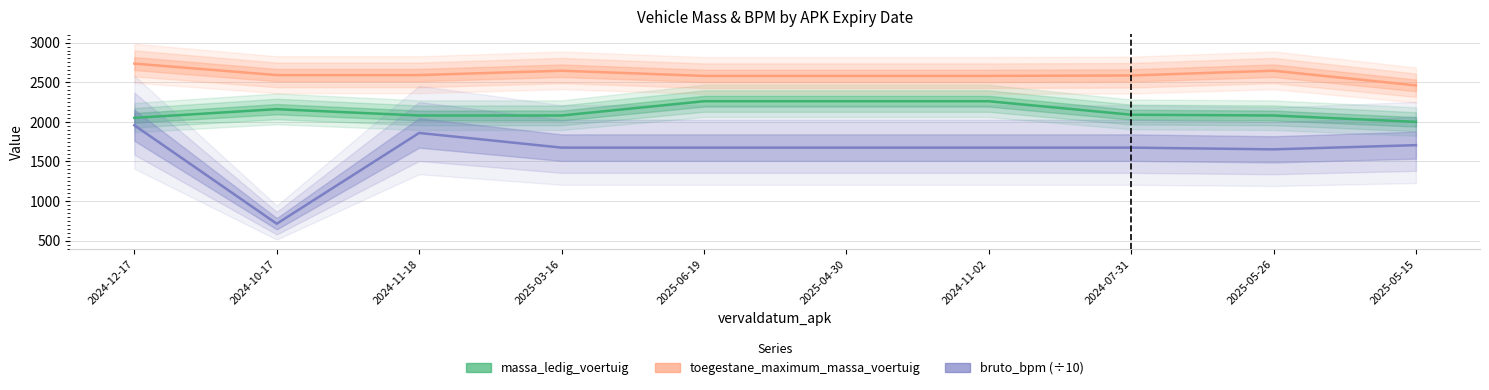

Is it true that toegestane_maximum_massa_voertuig equals 2735.0 at 2024-12-17?

True